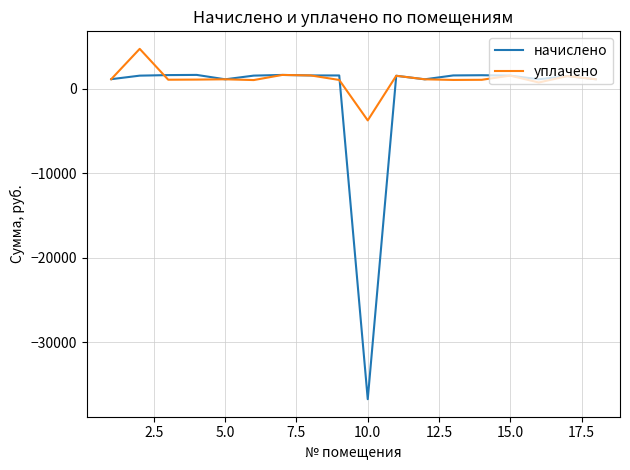

List the series in order of their peak value, highest first.

уплачено, начислено